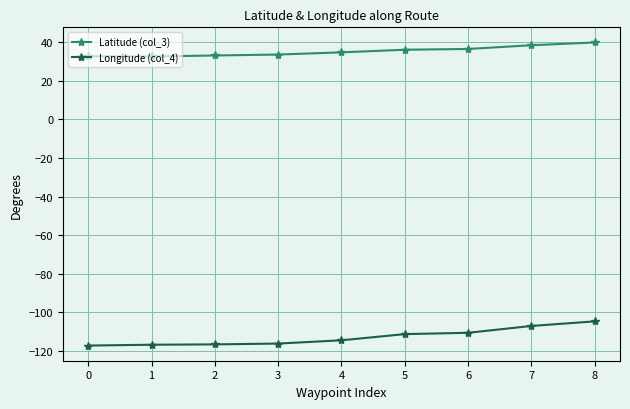

Count the number of data series in this chart.

2